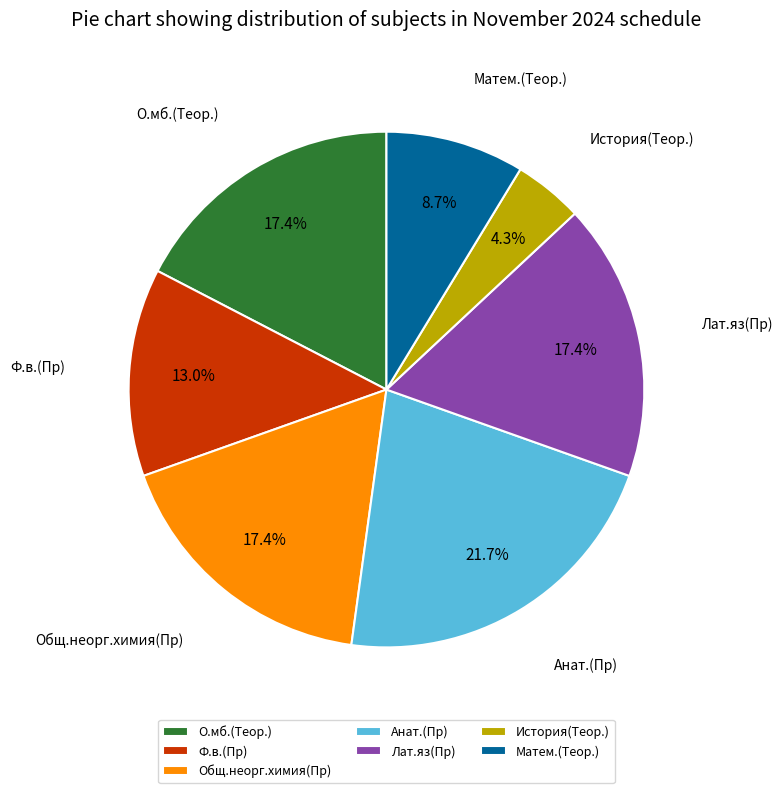

Is there any slice that represents more than half of the pie?

No